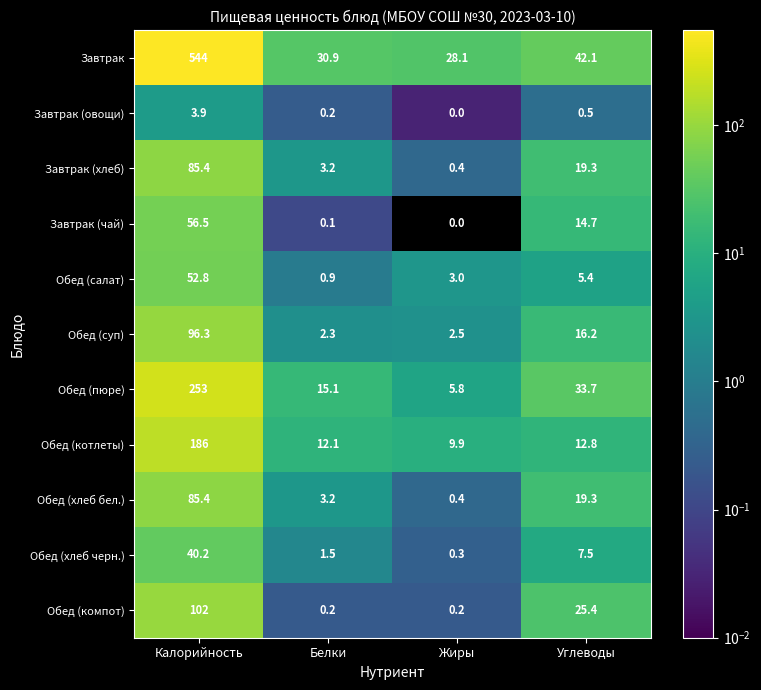

At which label is Завтрак (овощи) closest to 1?

Углеводы